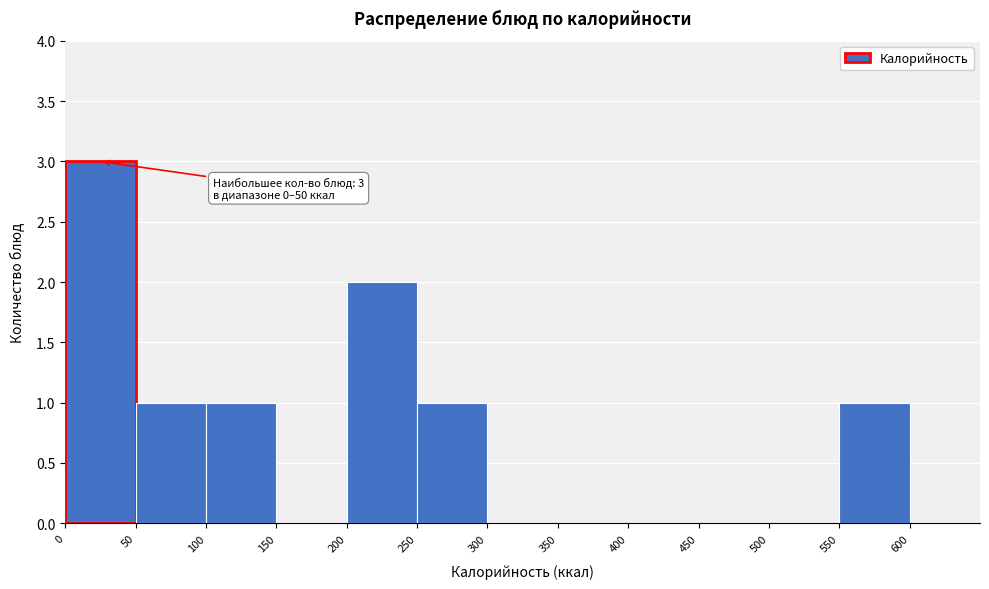

Over which range of the x-axis is the bar tallest?

0 to 50